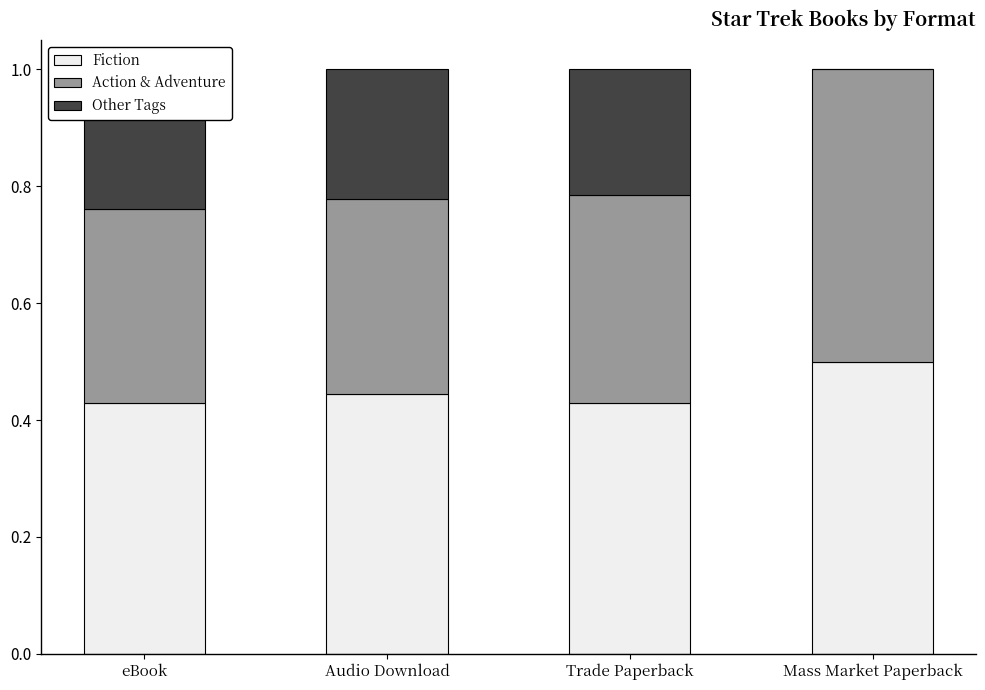

What is the value of the Fiction bar at the 3rd from the left?

0.4